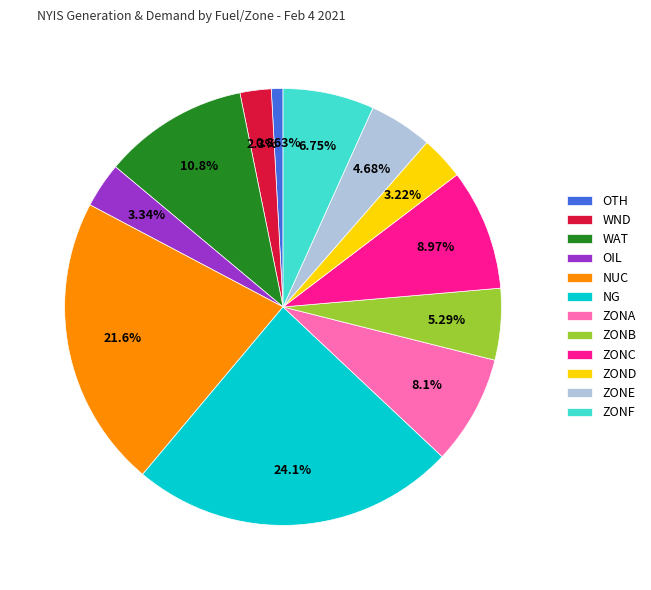

What percentage is NOT represented by WAT?

89.2%